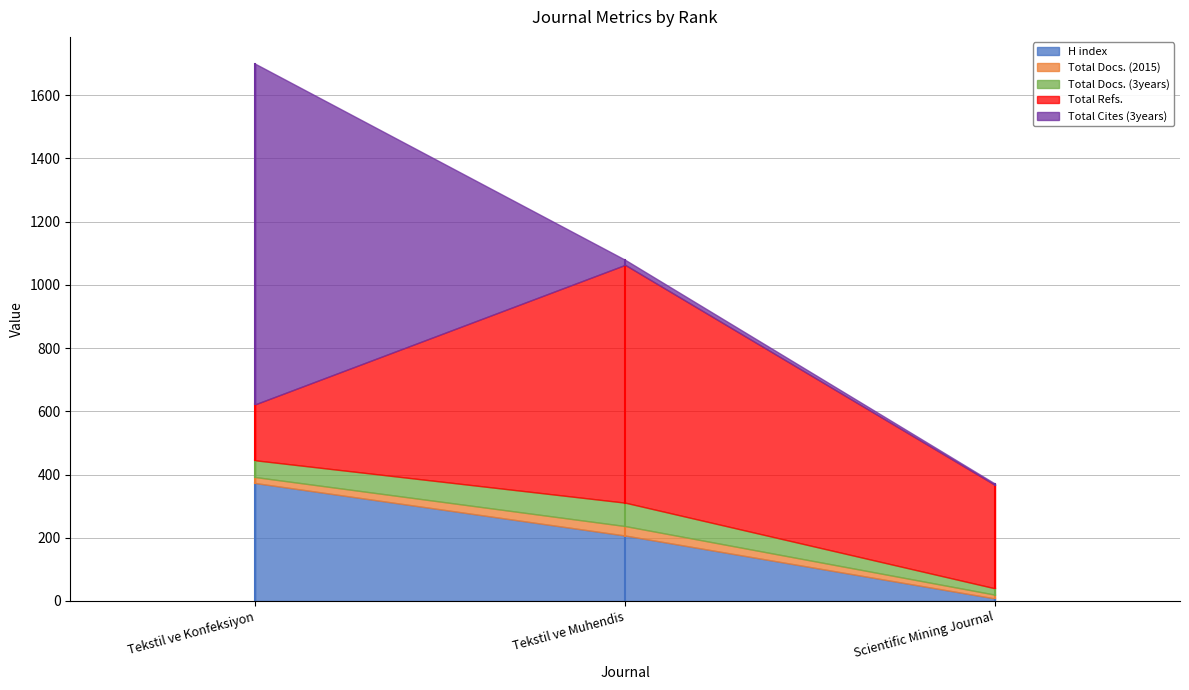

What are all the series names shown in the legend?

H index, Total Docs. (2015), Total Docs. (3years), Total Refs., Total Cites (3years)